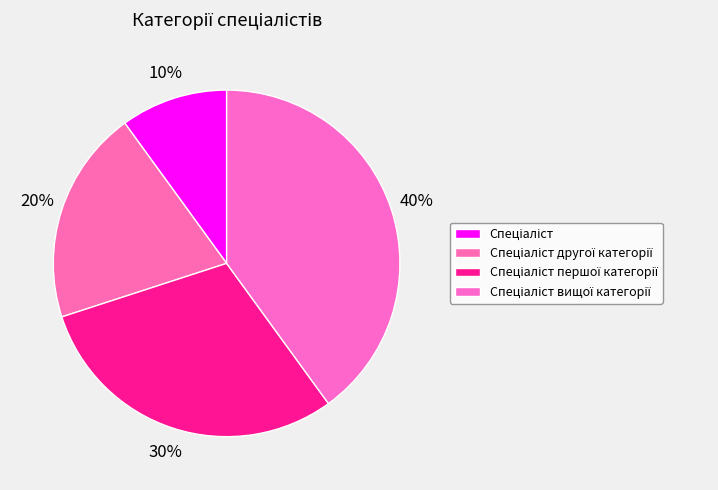

What is the total percentage of Спеціаліст вищої категорії and Спеціаліст?

50.0%